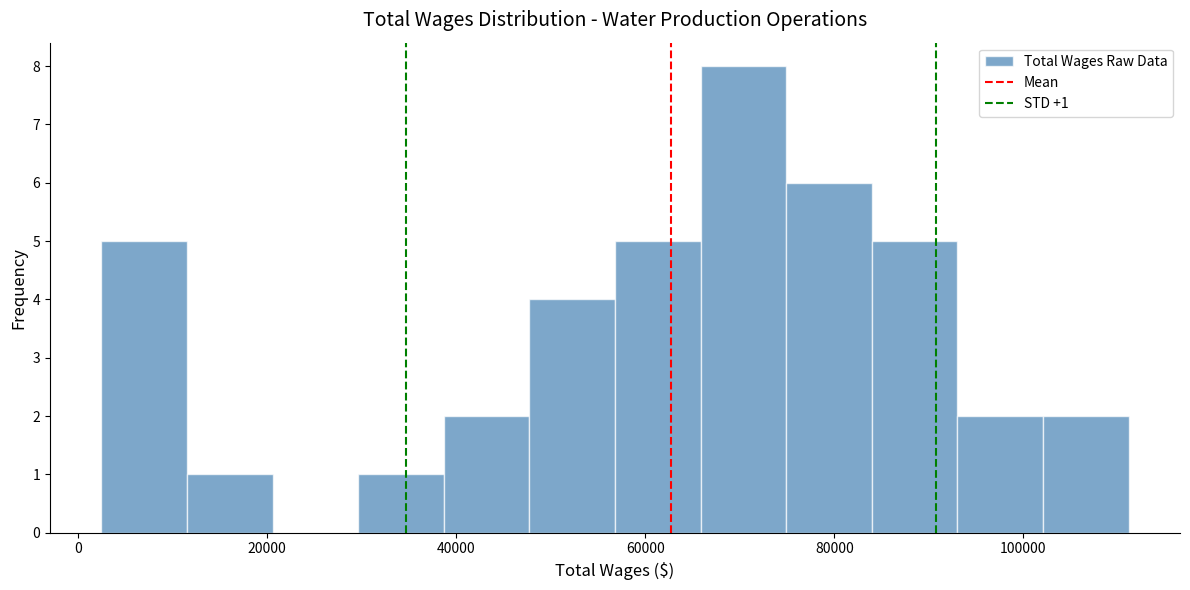

Over which range of the x-axis is the bar tallest?

66000 to 74000